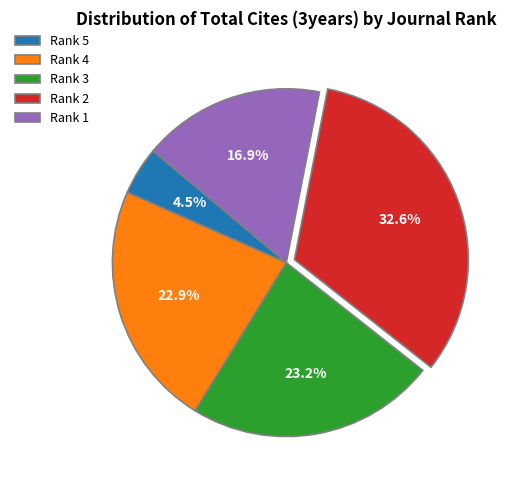

Combined, do Rank 4 and Rank 2 account for over 50%?

Yes